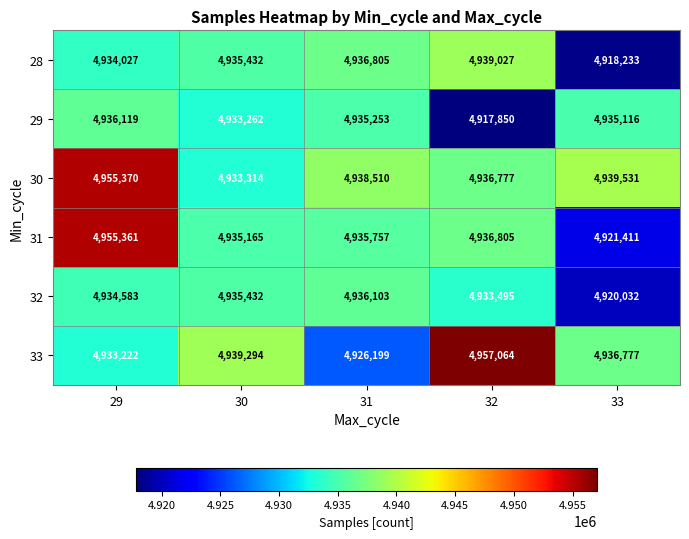

Where is 32 nearest to the value 4928067?

32